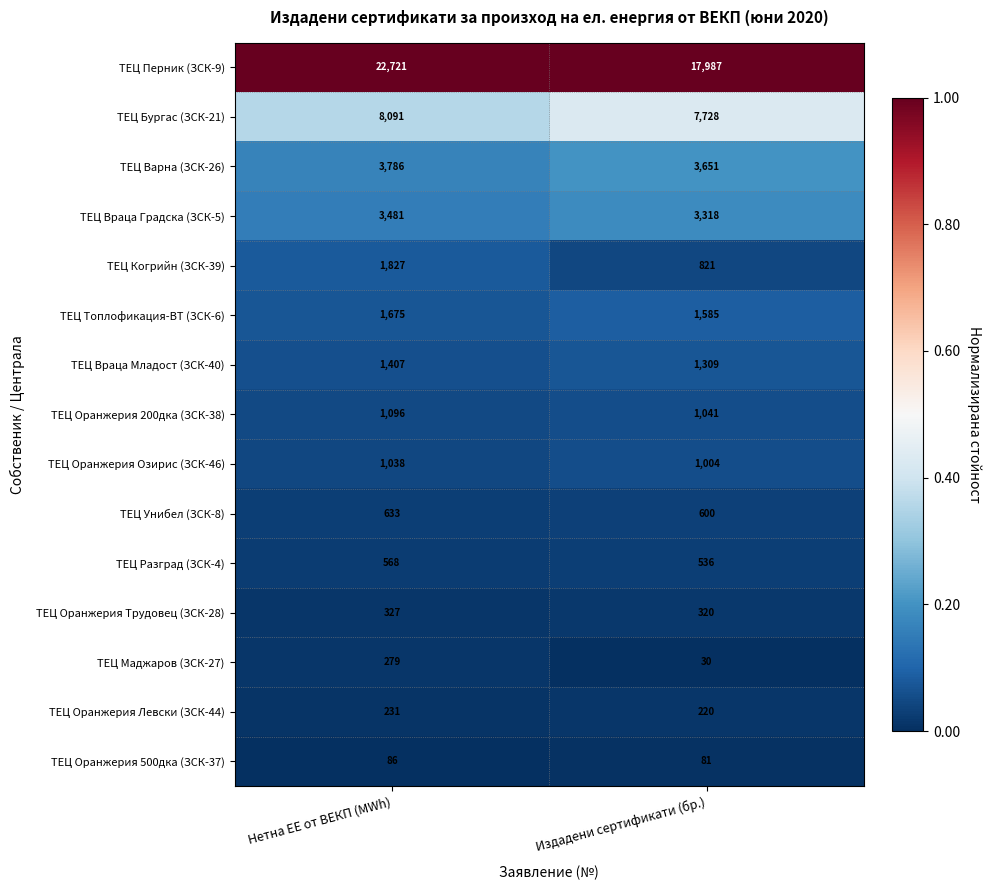

Which series has the widest spread of values?

ТЕЦ Перник (ЗСК-9)